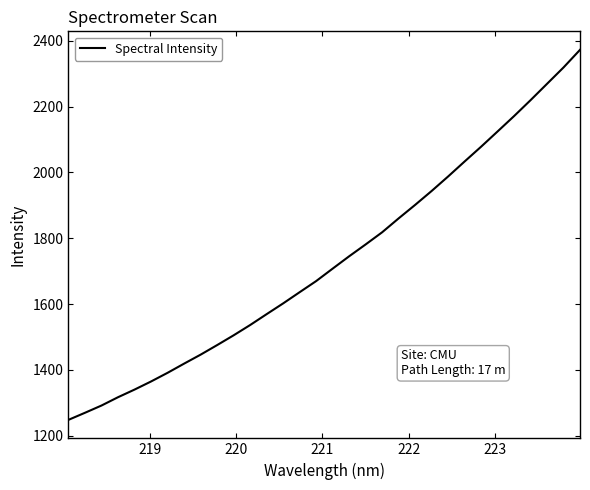

What is the smallest value displayed?

1248.2